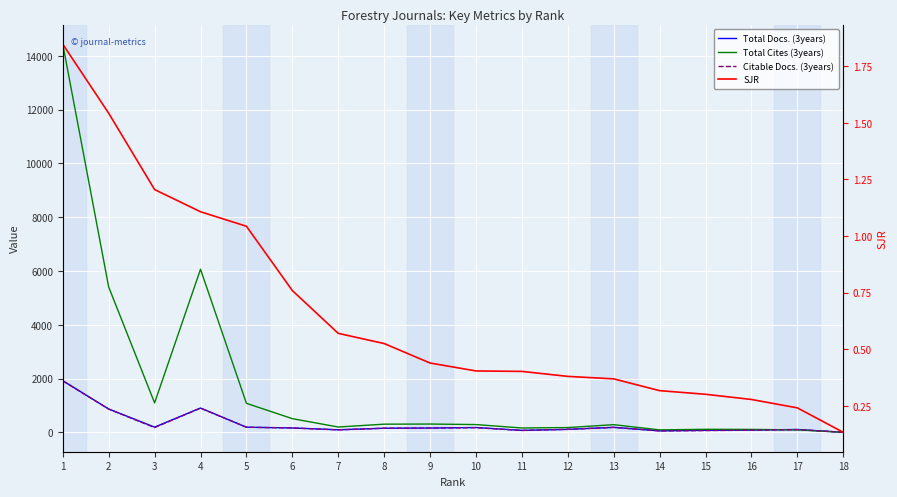

What are all the series names shown in the legend?

Total Docs. (3years), Total Cites (3years), Citable Docs. (3years), SJR